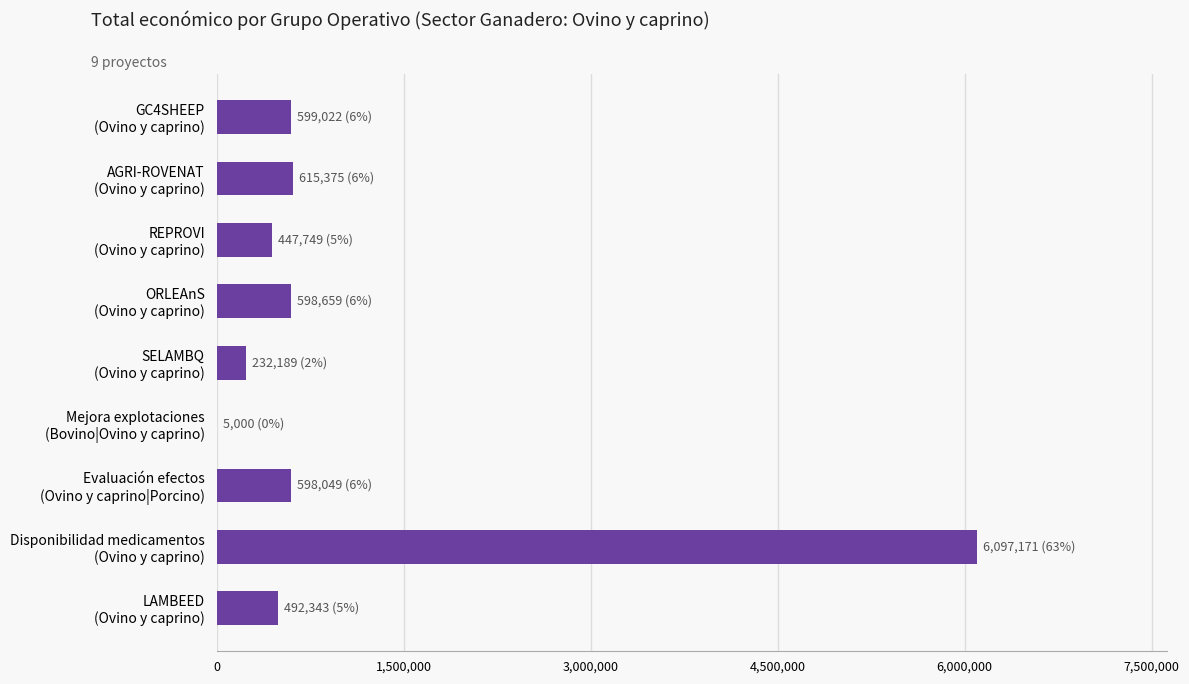

How many series are shown in this chart?

1